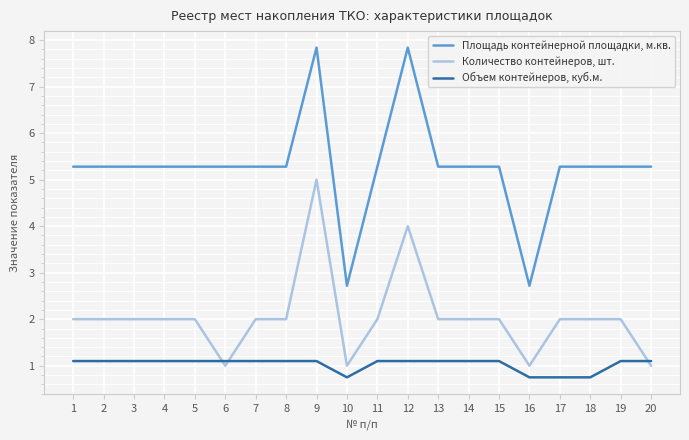

Reading left to right, extract all data points from this chart.

Площадь контейнерной площадки, м.кв.: 5.3	5.3	5.3	5.3	5.3	5.3	5.3	5.3	7.8	2.7	5.3	7.8	5.3	5.3	5.3	2.7	5.3	5.3	5.3	5.3
Количество контейнеров, шт.: 2.0	2.0	2.0	2.0	2.0	1.0	2.0	2.0	5.0	1.0	2.0	4.0	2.0	2.0	2.0	1.0	2.0	2.0	2.0	1.0
Объем контейнеров, куб.м.: 1.1	1.1	1.1	1.1	1.1	1.1	1.1	1.1	1.1	0.8	1.1	1.1	1.1	1.1	1.1	0.8	0.8	0.8	1.1	1.1